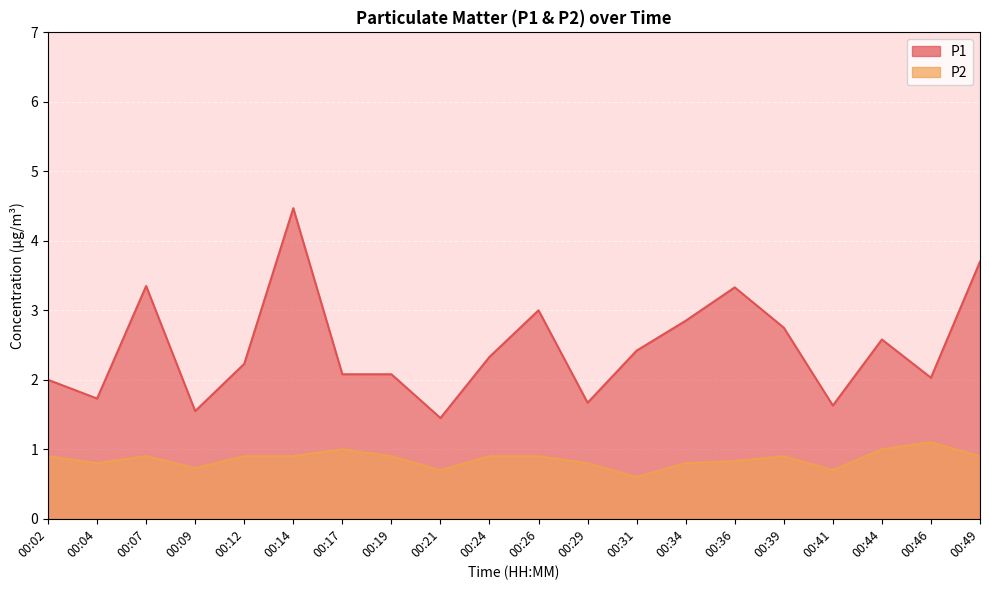

What is the difference between the highest and lowest values at 00:21?

0.8